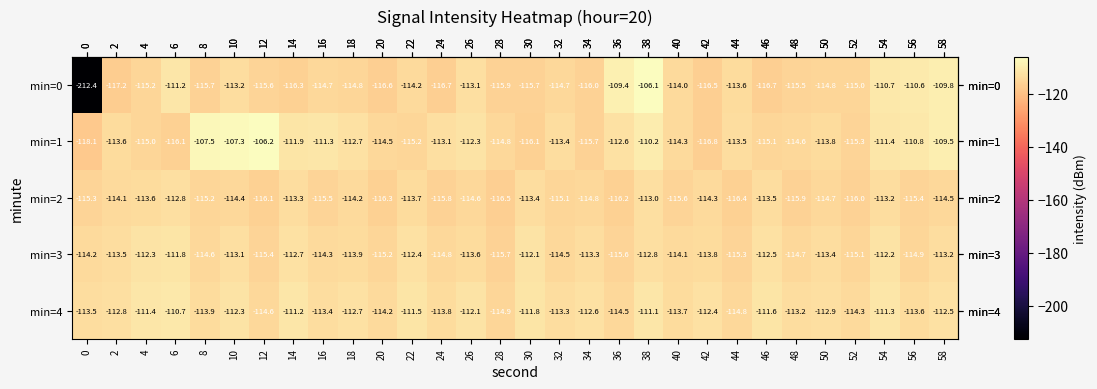

At which label is min=1 closest to -112?

14